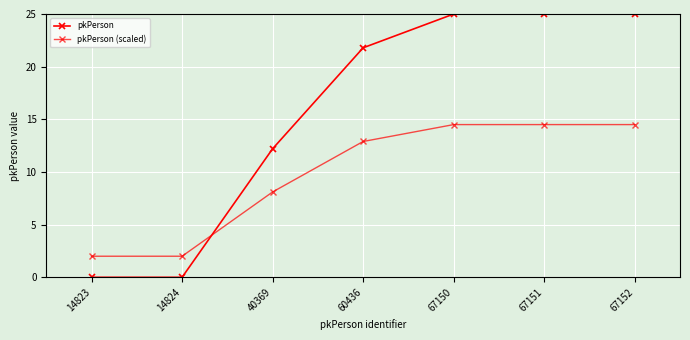

True or false: pkPerson has more than 0 points higher than both neighbors.

False